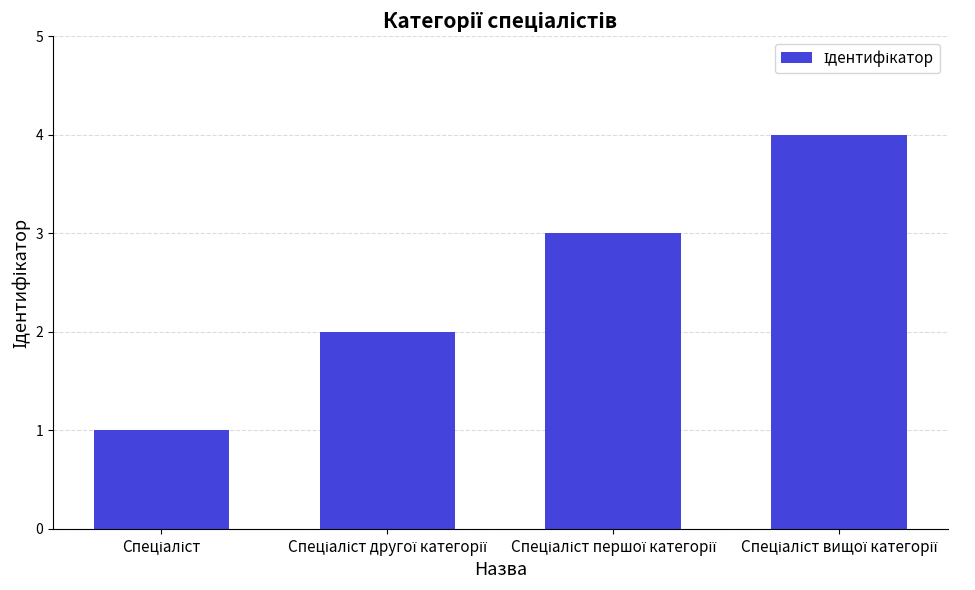

What is the greatest value displayed?

4